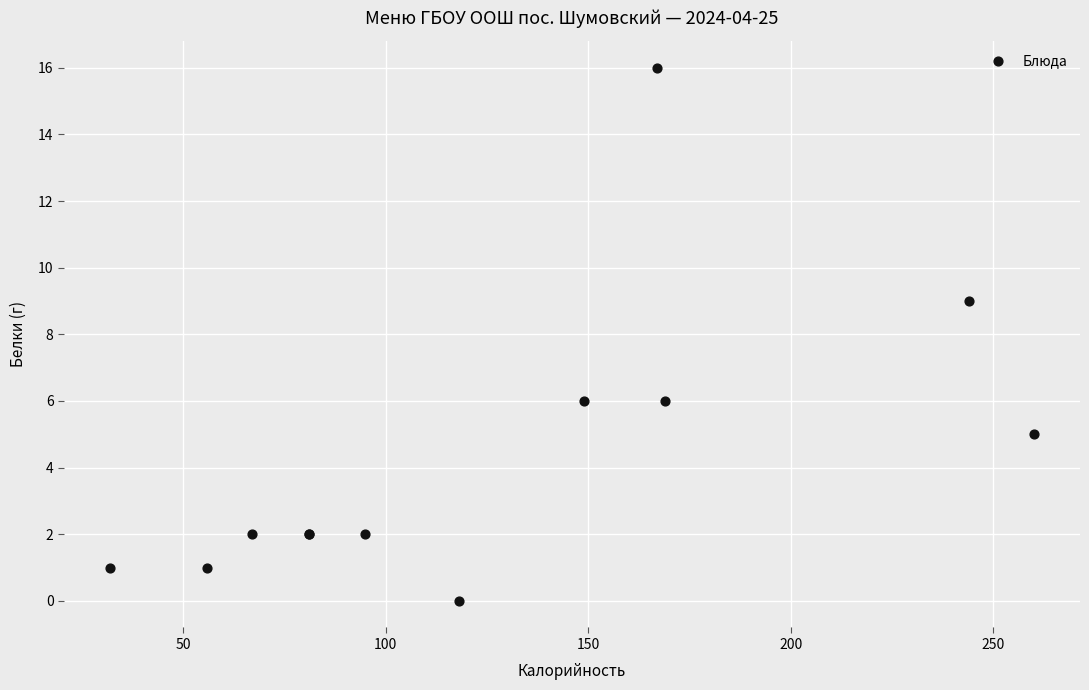

What Y value in the scatter plot is closest to 8?

9